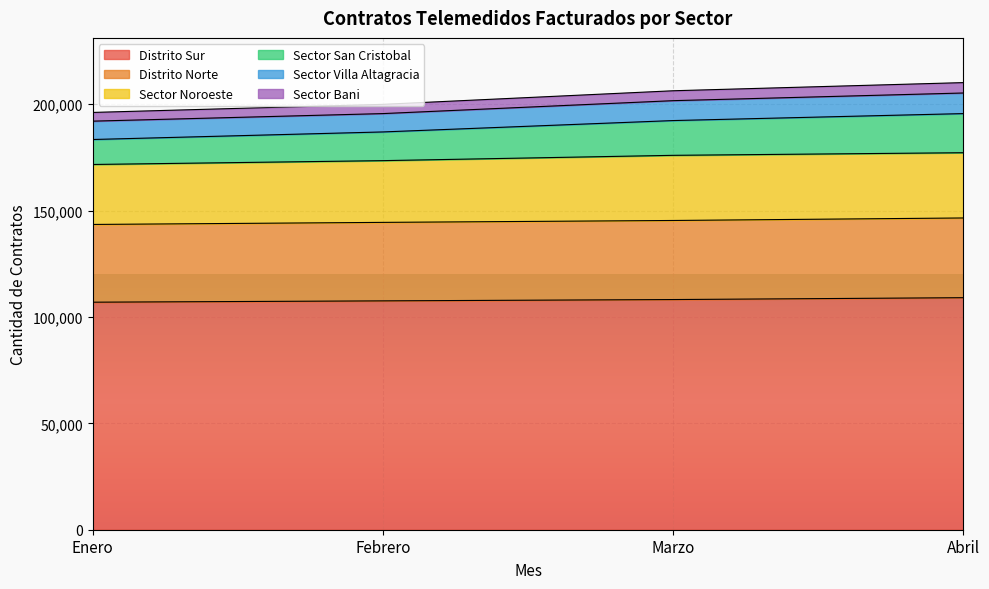

Count the Distrito Norte values in the range 144456 to 146529.

3